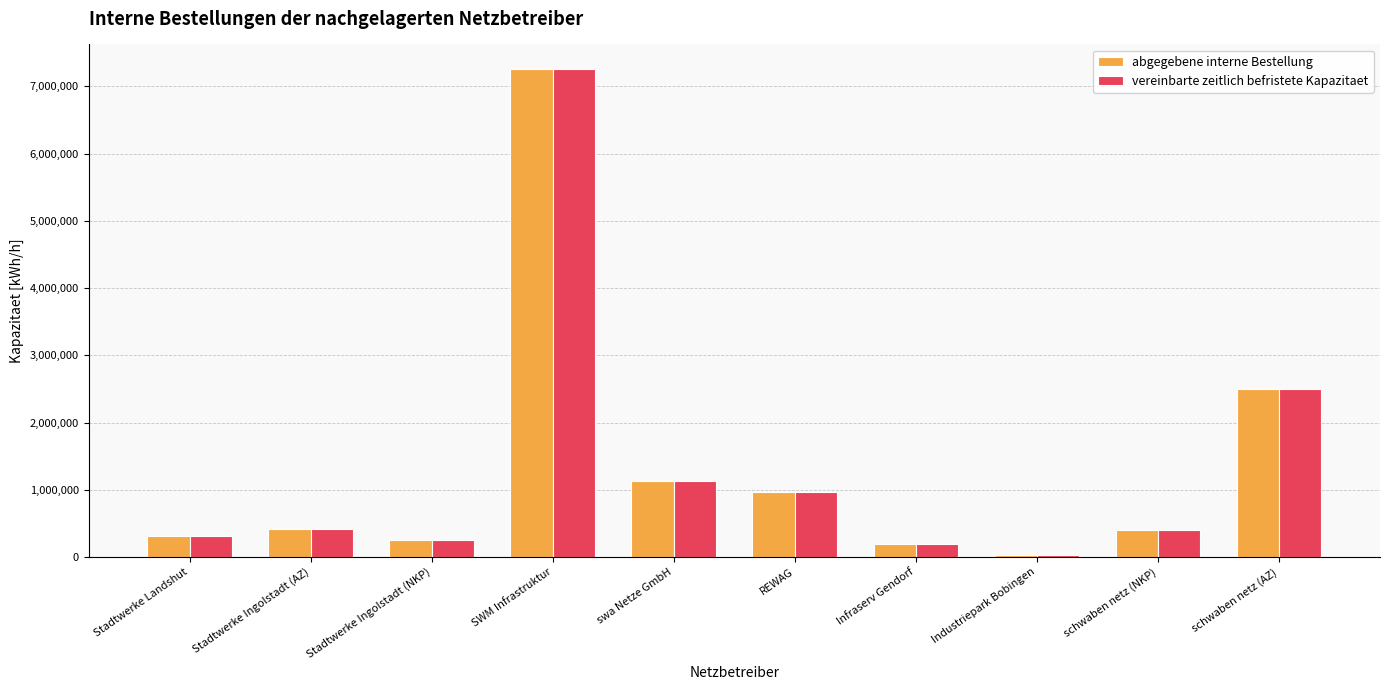

At which category is the sum across all series the highest?

SWM Infrastruktur